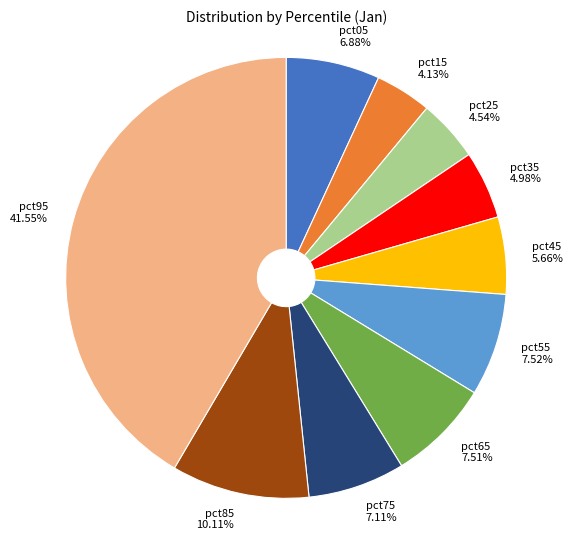

What is the largest slice in the pie chart?

pct95